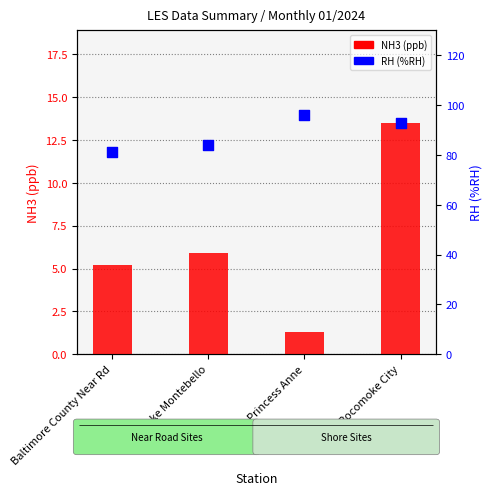

Which series has the largest total across all categories?

RH (%RH)